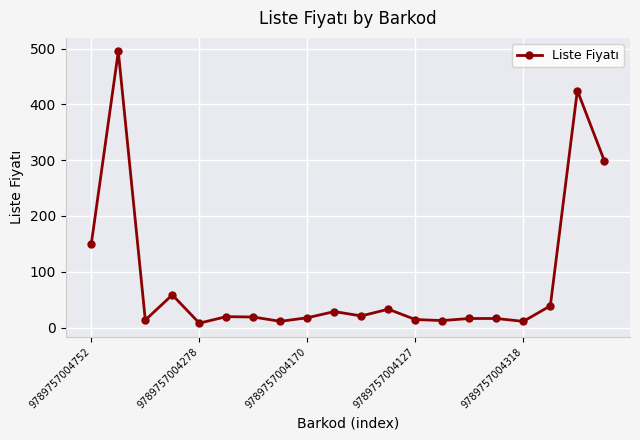

What is the greatest value displayed?

495.0